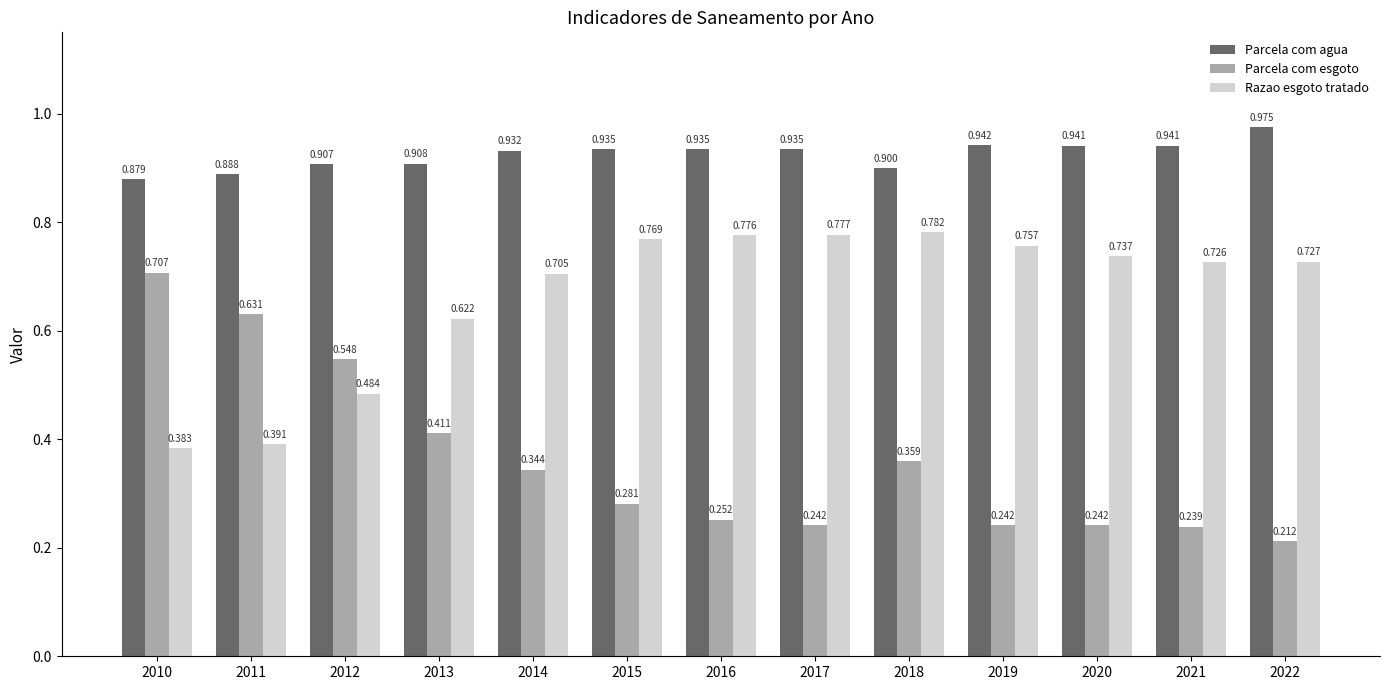

Which category has the highest value in the Parcela com agua series?

2022